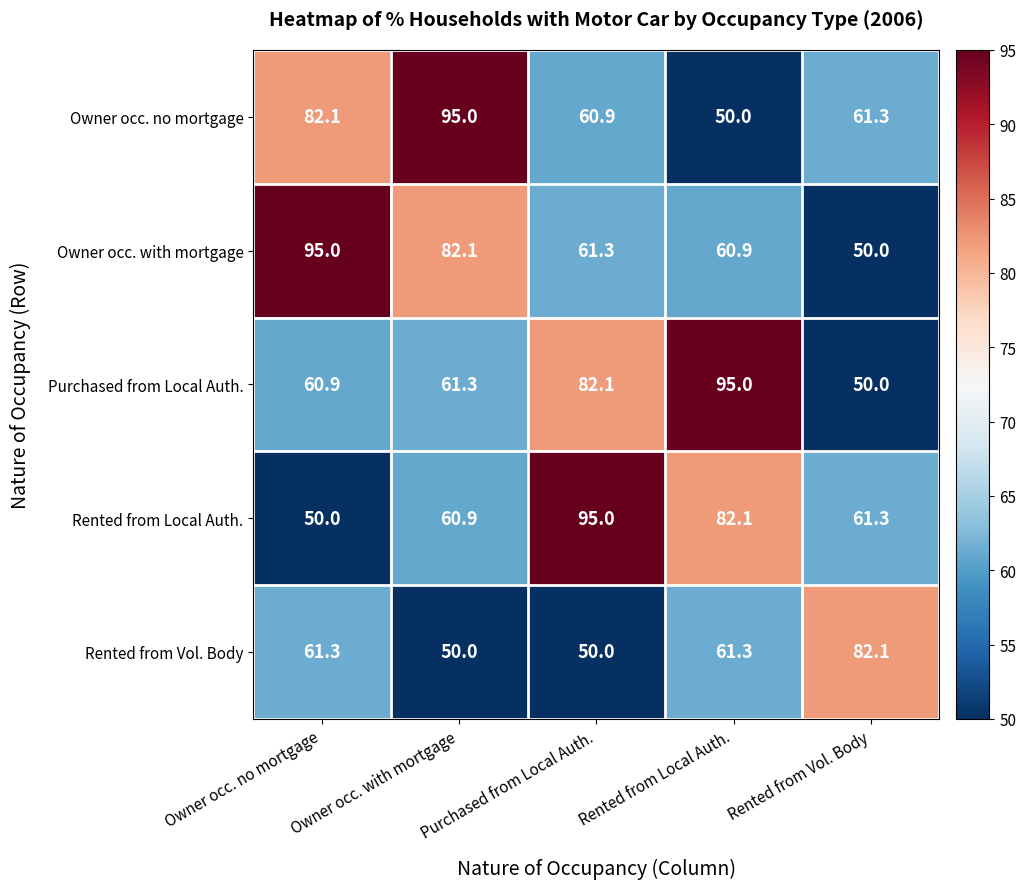

The value of Rented from Local Auth. at Rented from Local Auth. is 118.1. True or false?

False